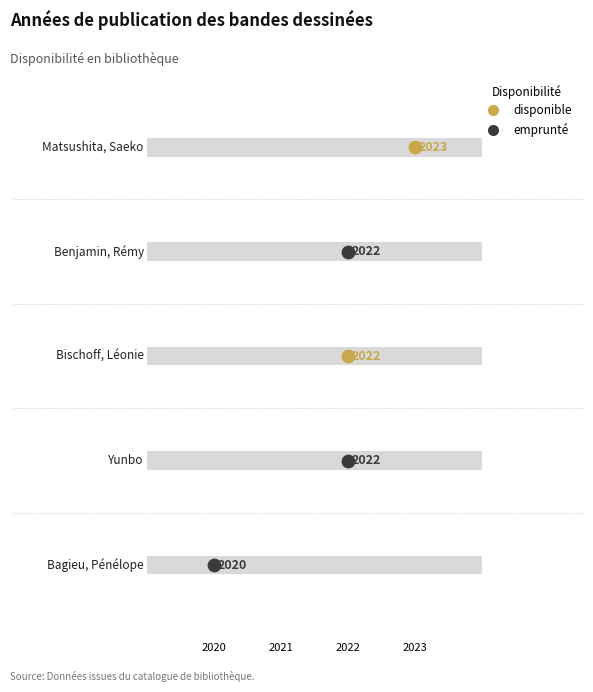

Approximately how many times larger is the value at Matsushita, Saeko compared to Bischoff, Léonie?

1.0